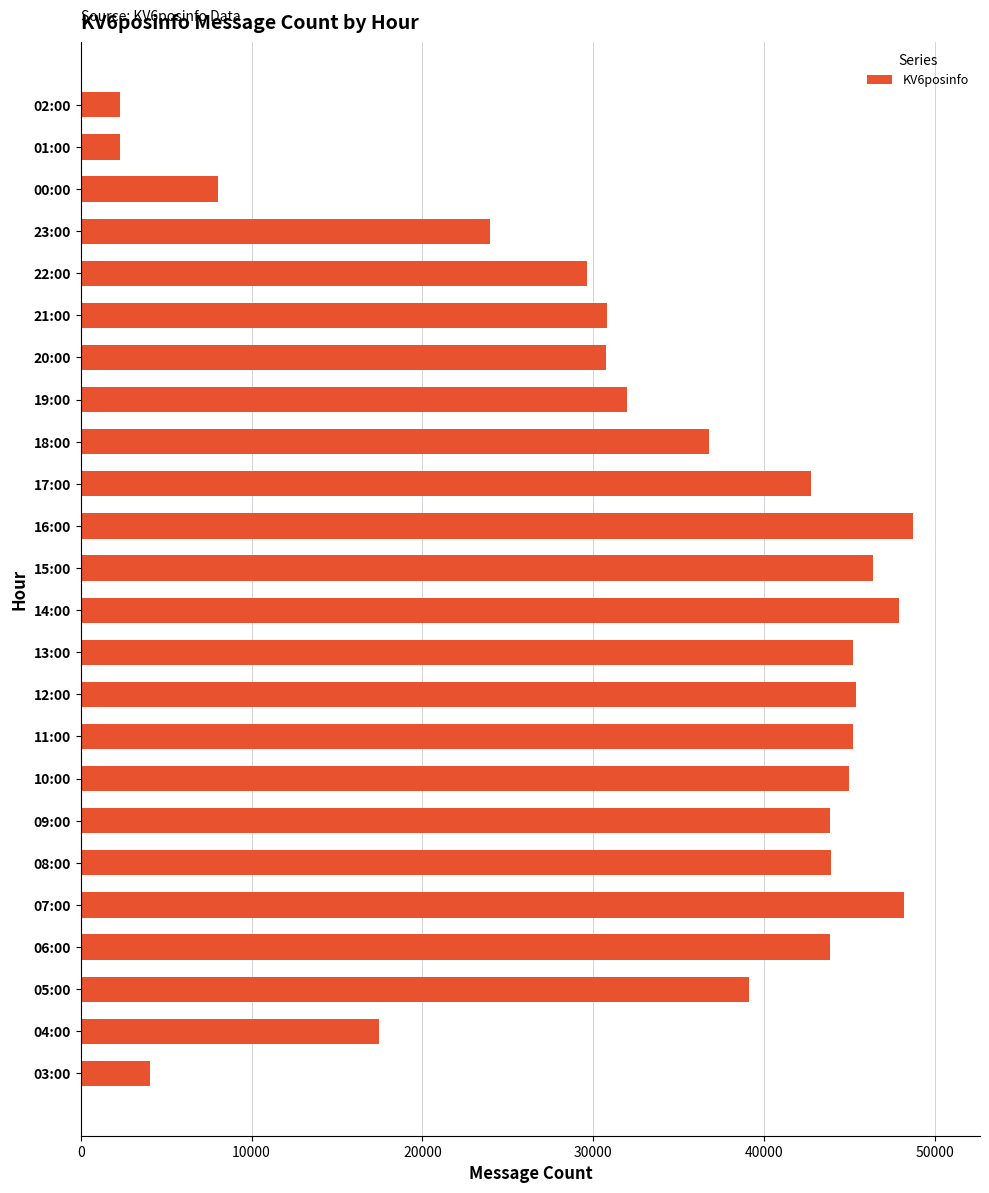

The value at 12:00 is 67299. True or false?

False